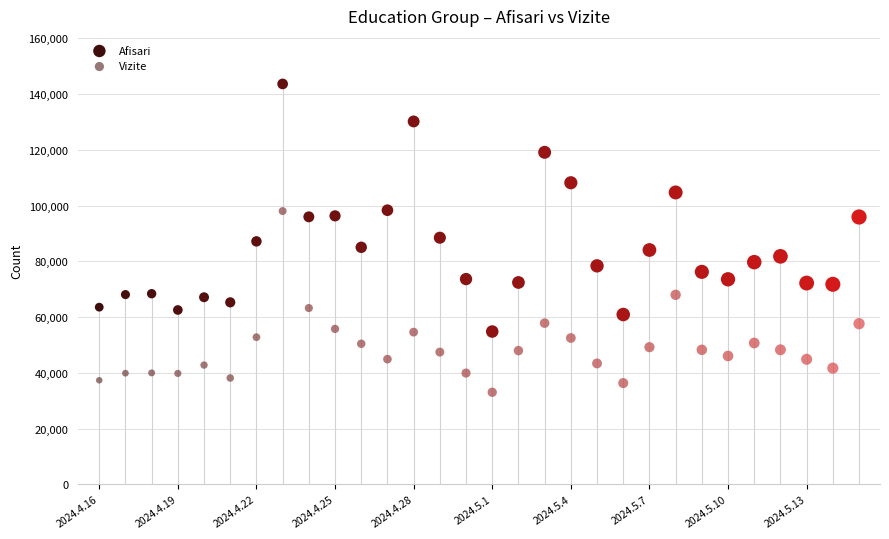

What are all the series names shown in the legend?

Afisari, Vizite